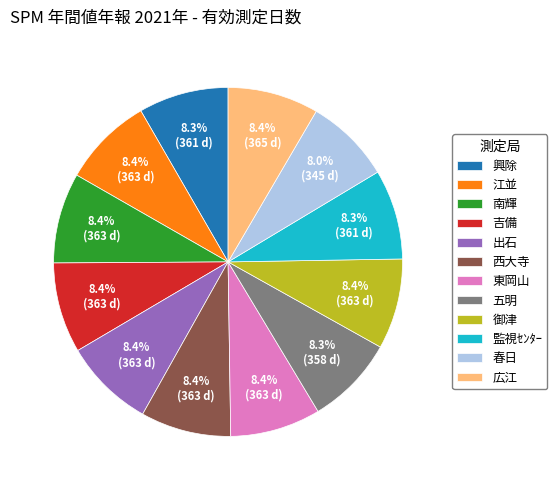

To the nearest percent, what portion does 五明 represent?

8%